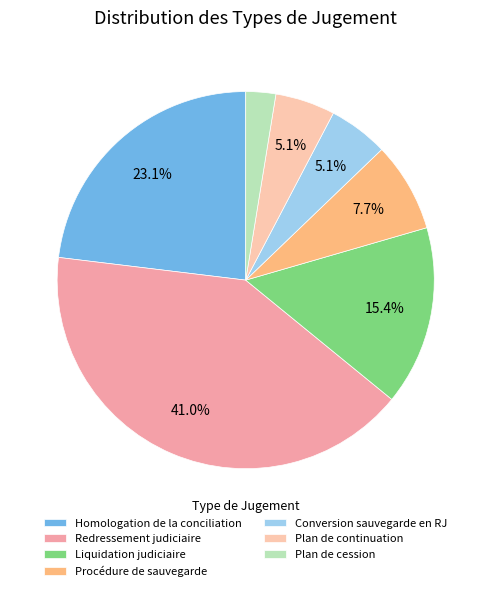

Is there any slice that represents more than half of the pie?

No